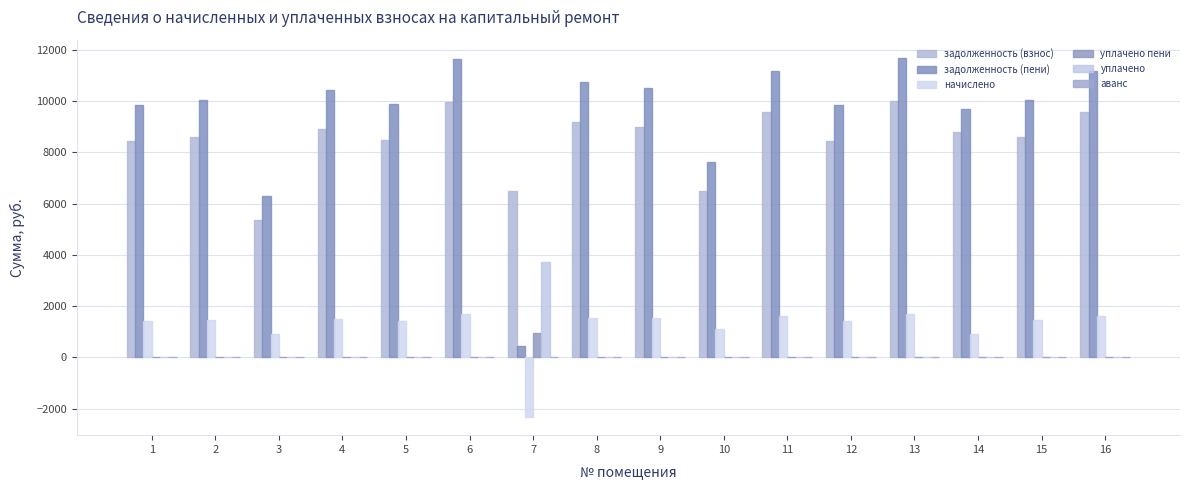

What is the difference between the maximum and minimum values in the уплачено пени series?

933.1